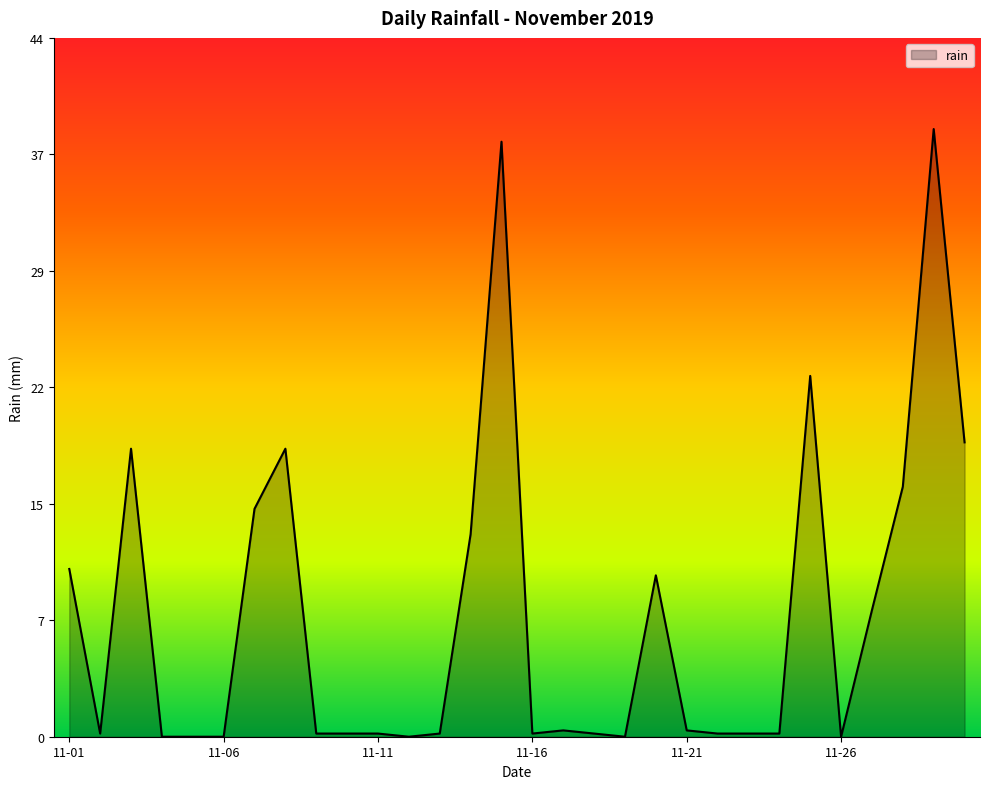

What is the greatest value displayed?

38.4